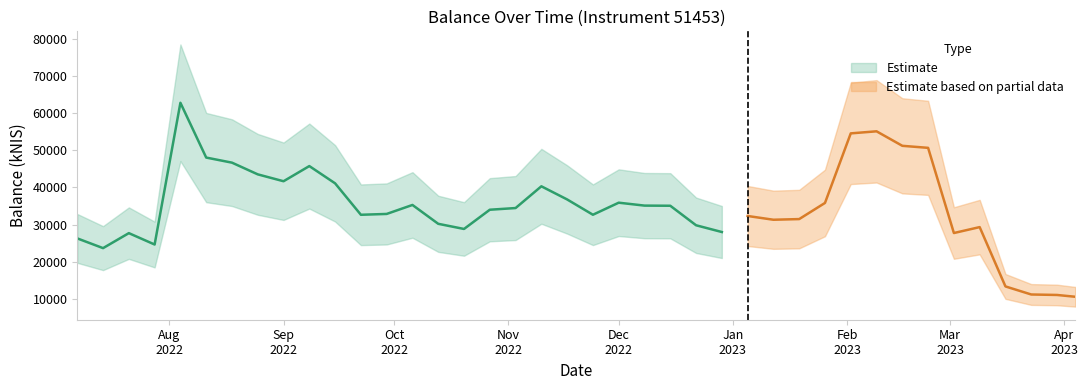

Where is the data nearest to the value 36686?

2022-11-17